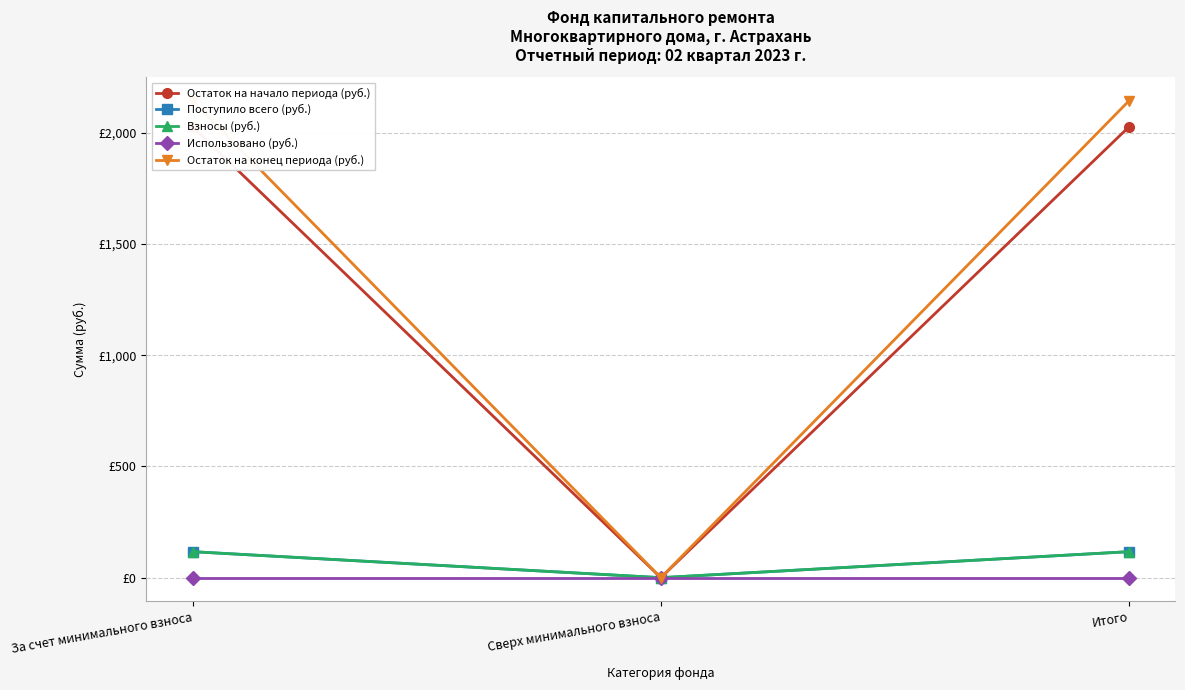

The Остаток на конец периода (руб.) series shows 2141.6 at За счет минимального взноса. True or false?

True